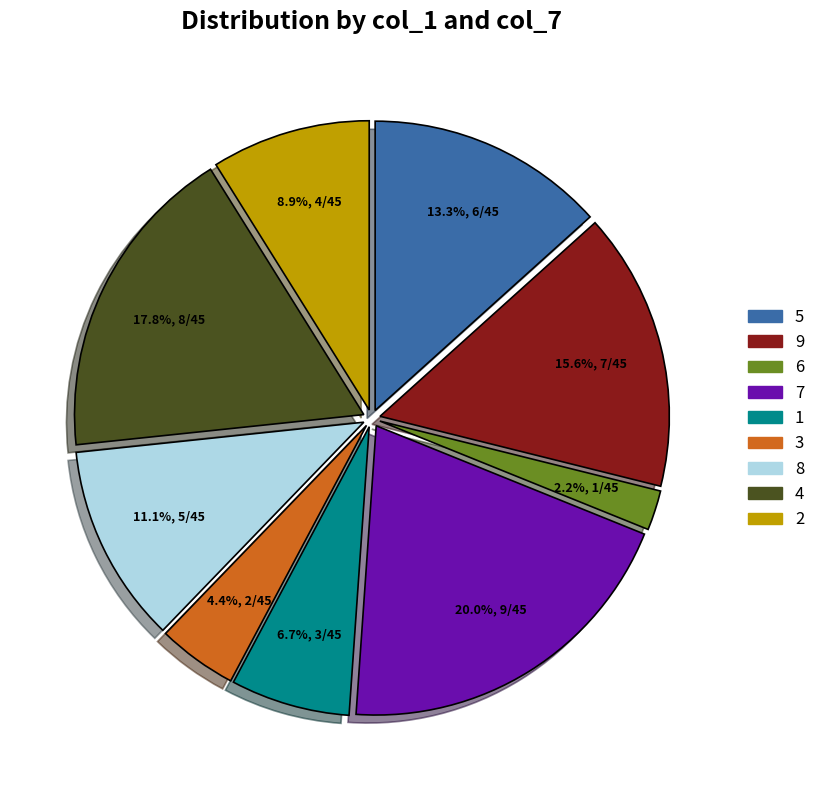

Combined, what portion of the pie is 2 and 4?

26.7%